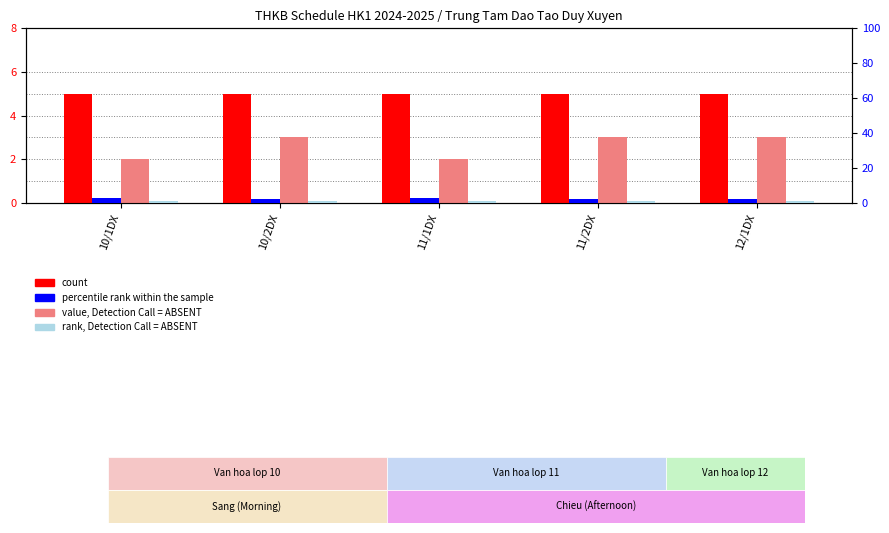

What is the greatest value displayed?

5